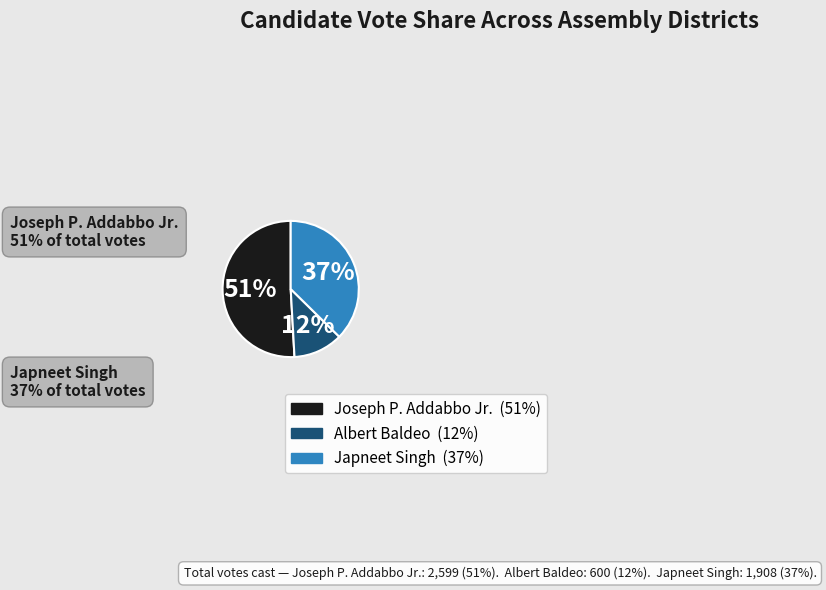

What percentage is the Albert Baldeo slice, to the nearest percent?

12%